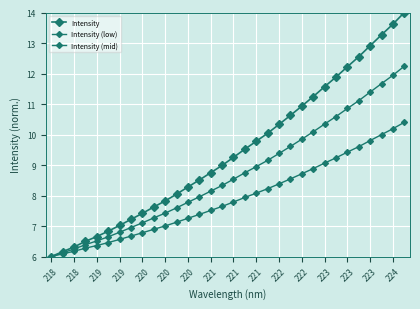

How many categories are shown in the chart?

32